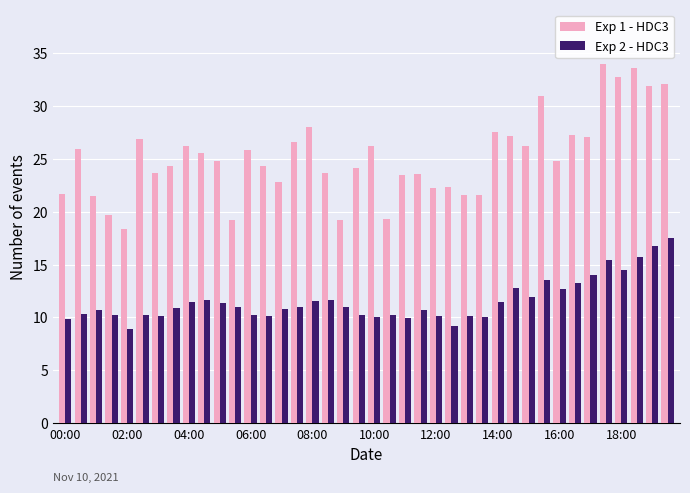

What is the sum of all Exp 1 - HDC3 values?

1007.5